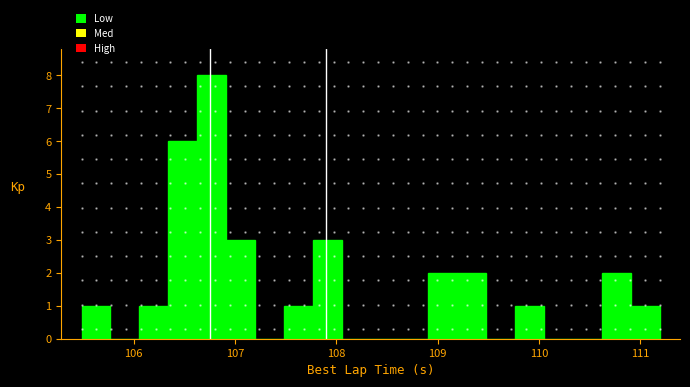

Read against the x-axis, roughly where is the centre of the tallest bar?

106.8